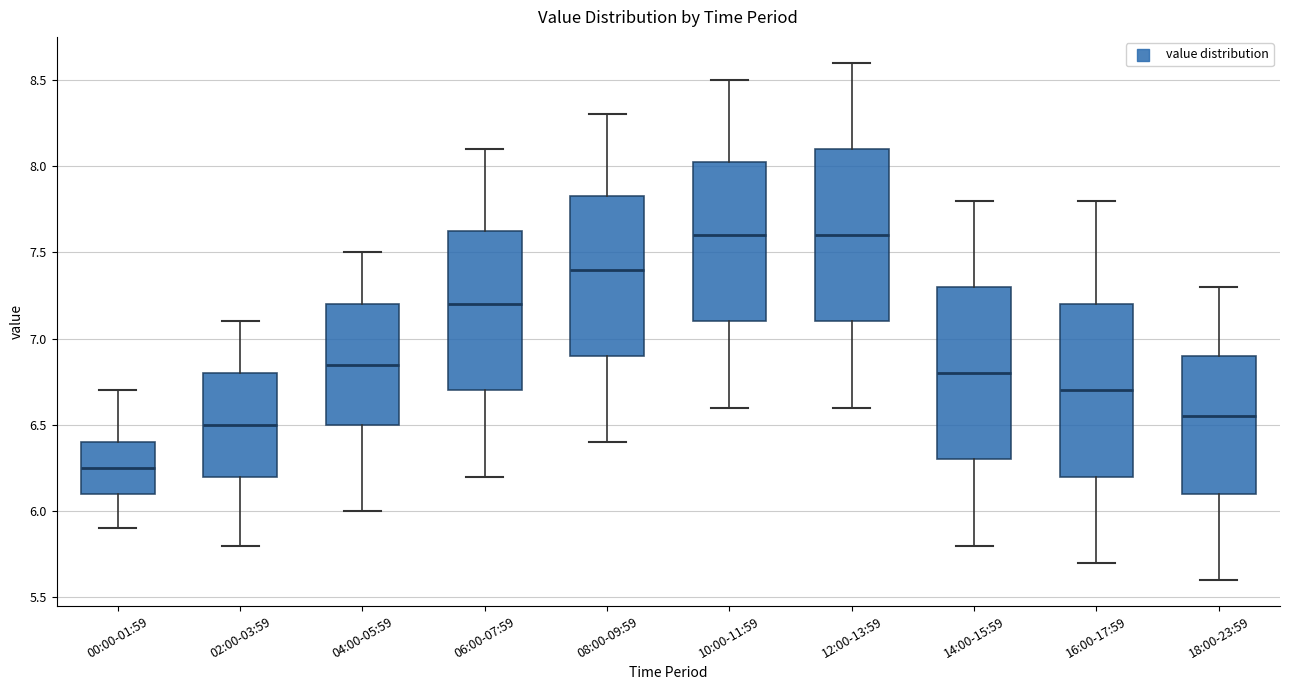

Reading left to right, read every box against the y-axis: the position of its median line, the range the box covers, and the ends of its whiskers. The values are not printed on the chart, so give them approximately, as read against the axis.

00:00-01:59: median 6.25, box 6.10 to 6.40, whiskers 5.90 to 6.70
02:00-03:59: median 6.50, box 6.20 to 6.80, whiskers 5.80 to 7.10
04:00-05:59: median 6.85, box 6.50 to 7.20, whiskers 6.00 to 7.50
06:00-07:59: median 7.20, box 6.70 to 7.65, whiskers 6.20 to 8.10
08:00-09:59: median 7.40, box 6.90 to 7.85, whiskers 6.40 to 8.30
10:00-11:59: median 7.60, box 7.10 to 8.05, whiskers 6.60 to 8.50
12:00-13:59: median 7.60, box 7.10 to 8.10, whiskers 6.60 to 8.60
14:00-15:59: median 6.80, box 6.30 to 7.30, whiskers 5.80 to 7.80
16:00-17:59: median 6.70, box 6.20 to 7.20, whiskers 5.70 to 7.80
18:00-23:59: median 6.55, box 6.10 to 6.90, whiskers 5.60 to 7.30